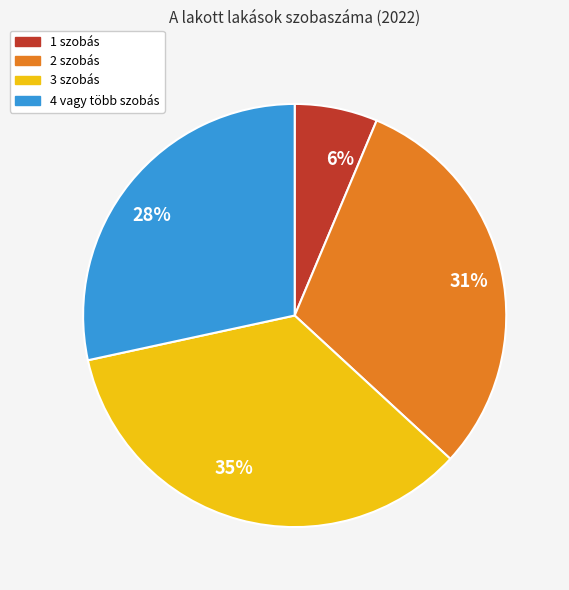

To the nearest percent, what is the average slice percentage?

25%